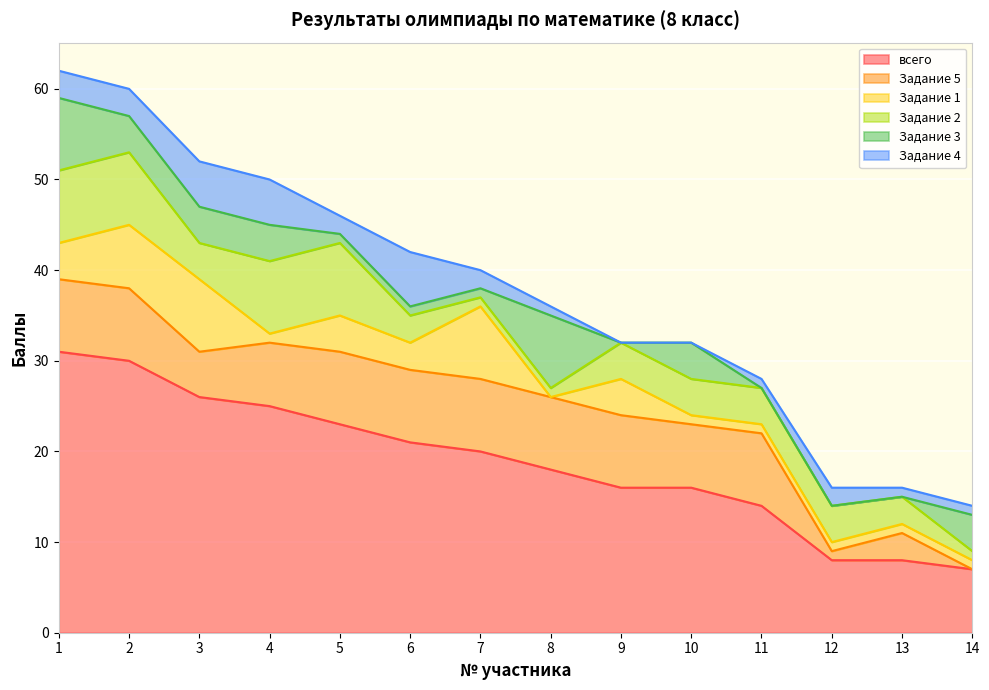

What is the sum of all Задание 5 values?

87